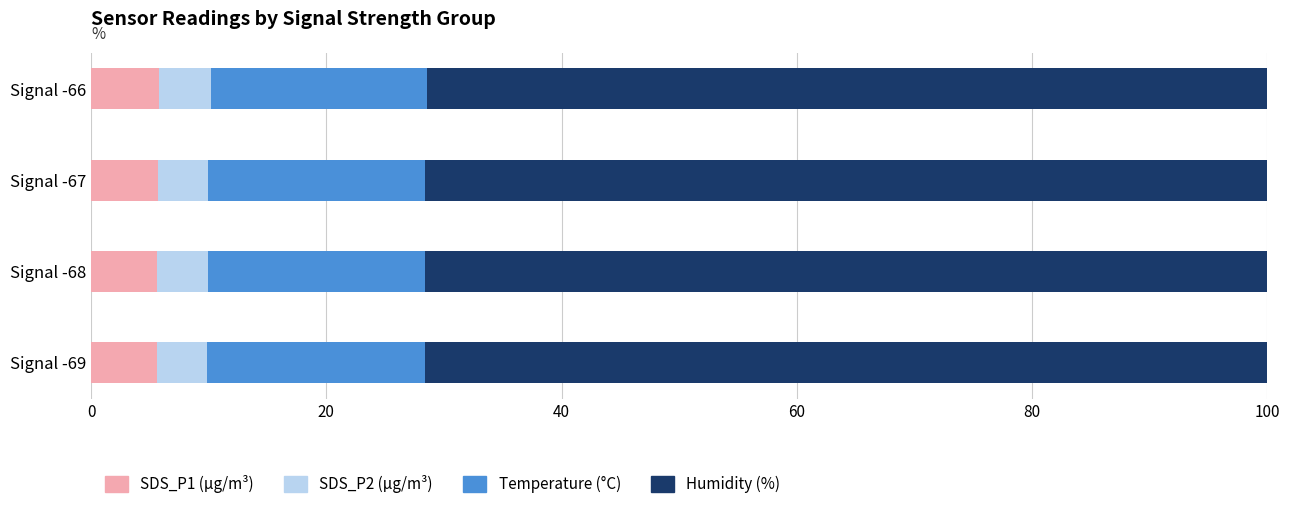

What is the average value of the SDS_P1 (µg/m³) series?

5.7